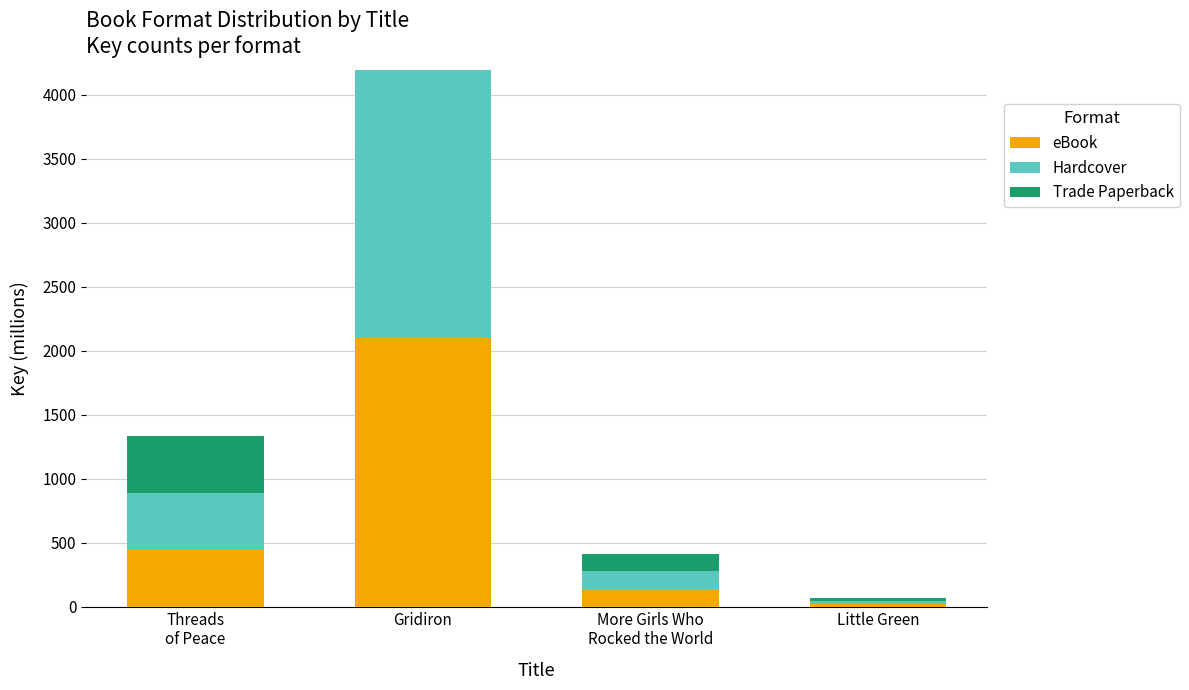

What is the total value across all series at Gridiron?

4193.8